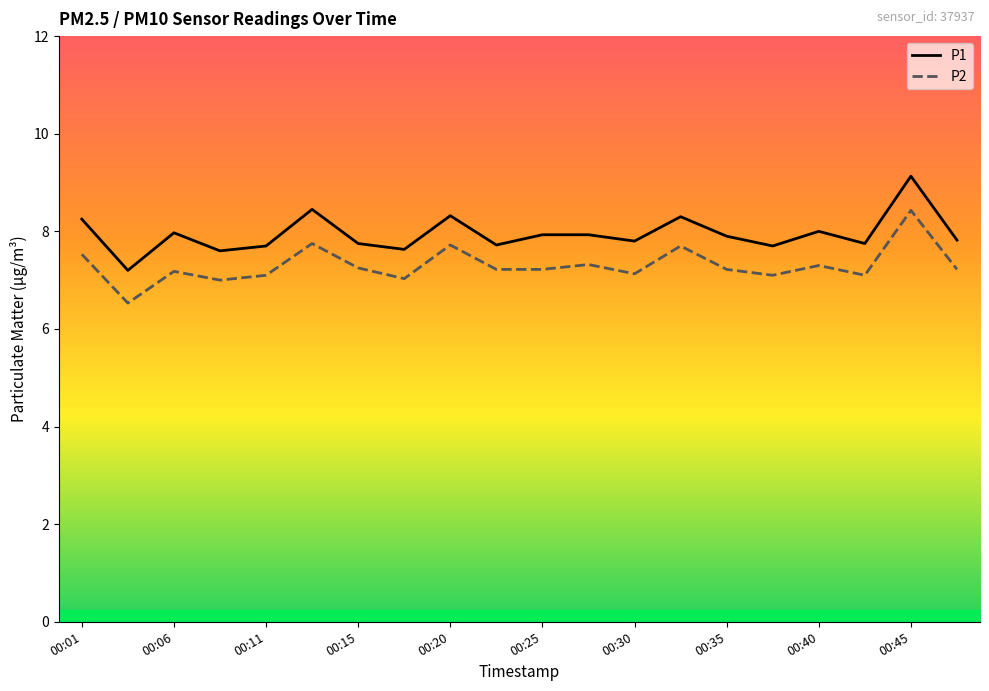

True or false: P2 and P1 cross at least once.

False